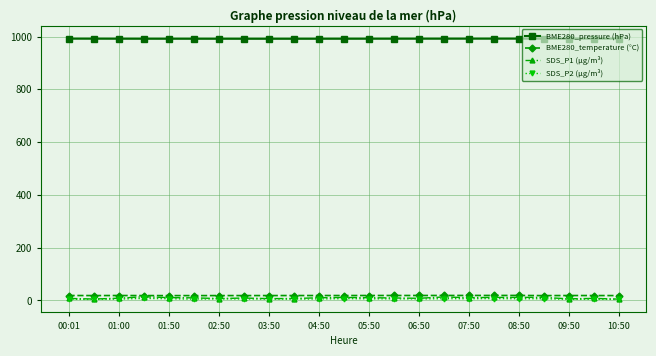

Does the chart display data point markers on the line(s)?

Yes